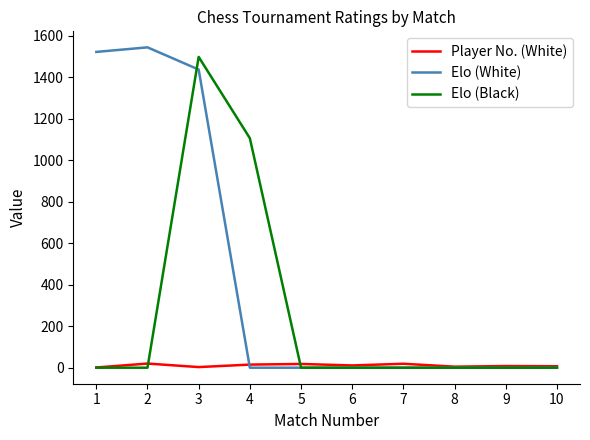

True or false: Elo (White) and Player No. (White) cross at least once.

True